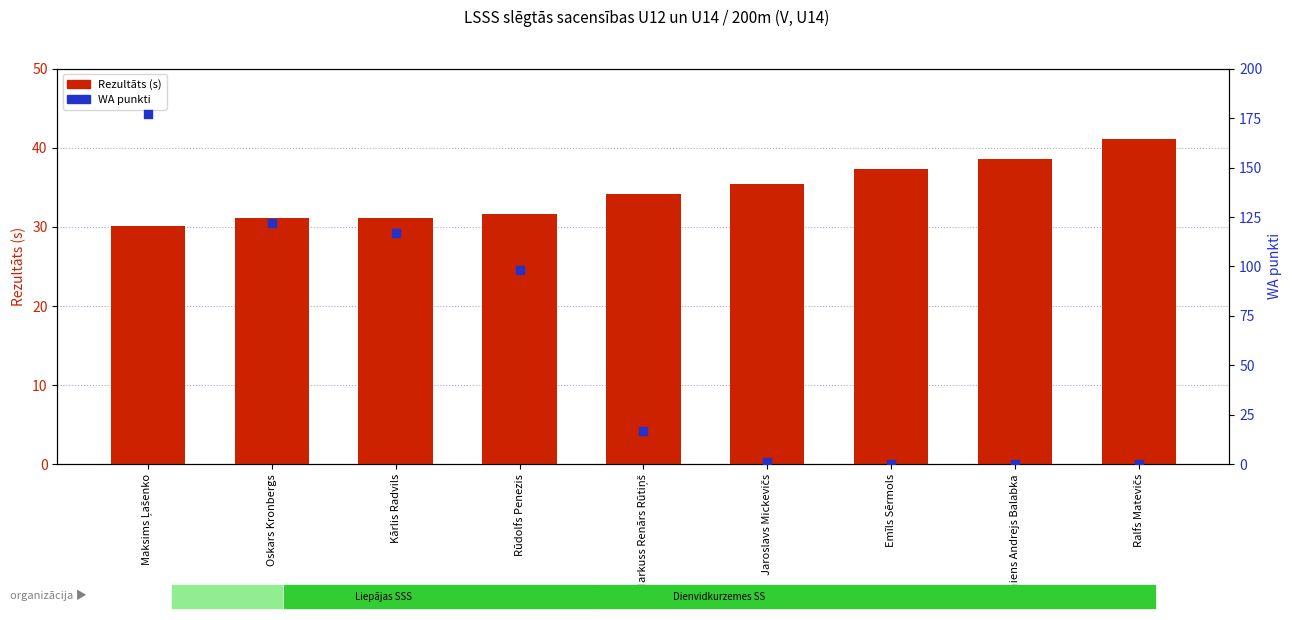

At which category is the sum across all series the highest?

Maksims Ļašenko